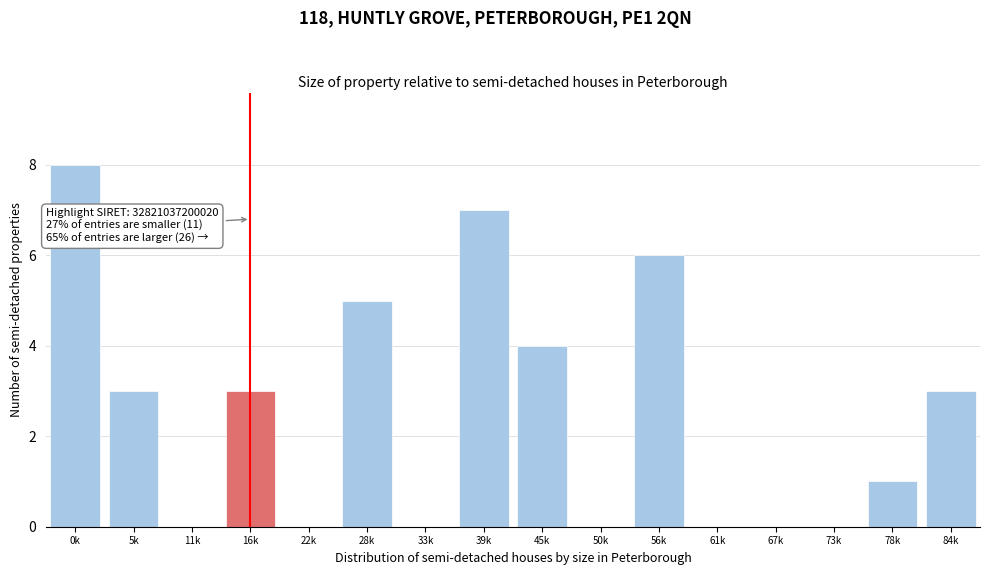

Reading right to left, list all the values displayed in this chart.

84k=3	78k=1	73k=0	67k=0	61k=0	56k=6	50k=0	45k=4	39k=7	33k=0	28k=5	22k=0	16k=3	11k=0	5k=3	0k=8